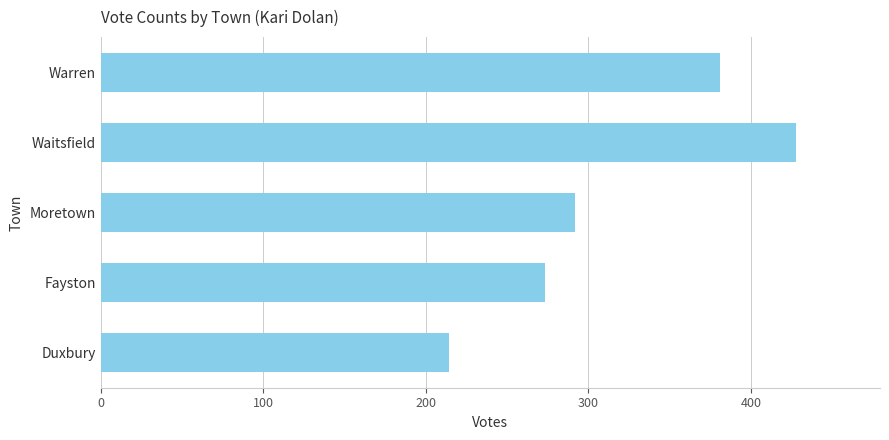

Reading bottom to top, transcribe all the data shown in this chart.

214	273	292	428	381